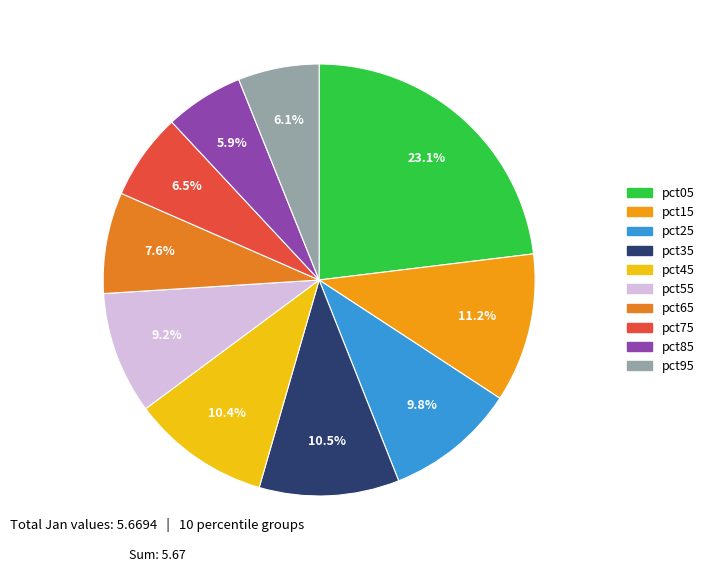

To the nearest percent, what is the difference between the largest and smallest slice percentages?

17%